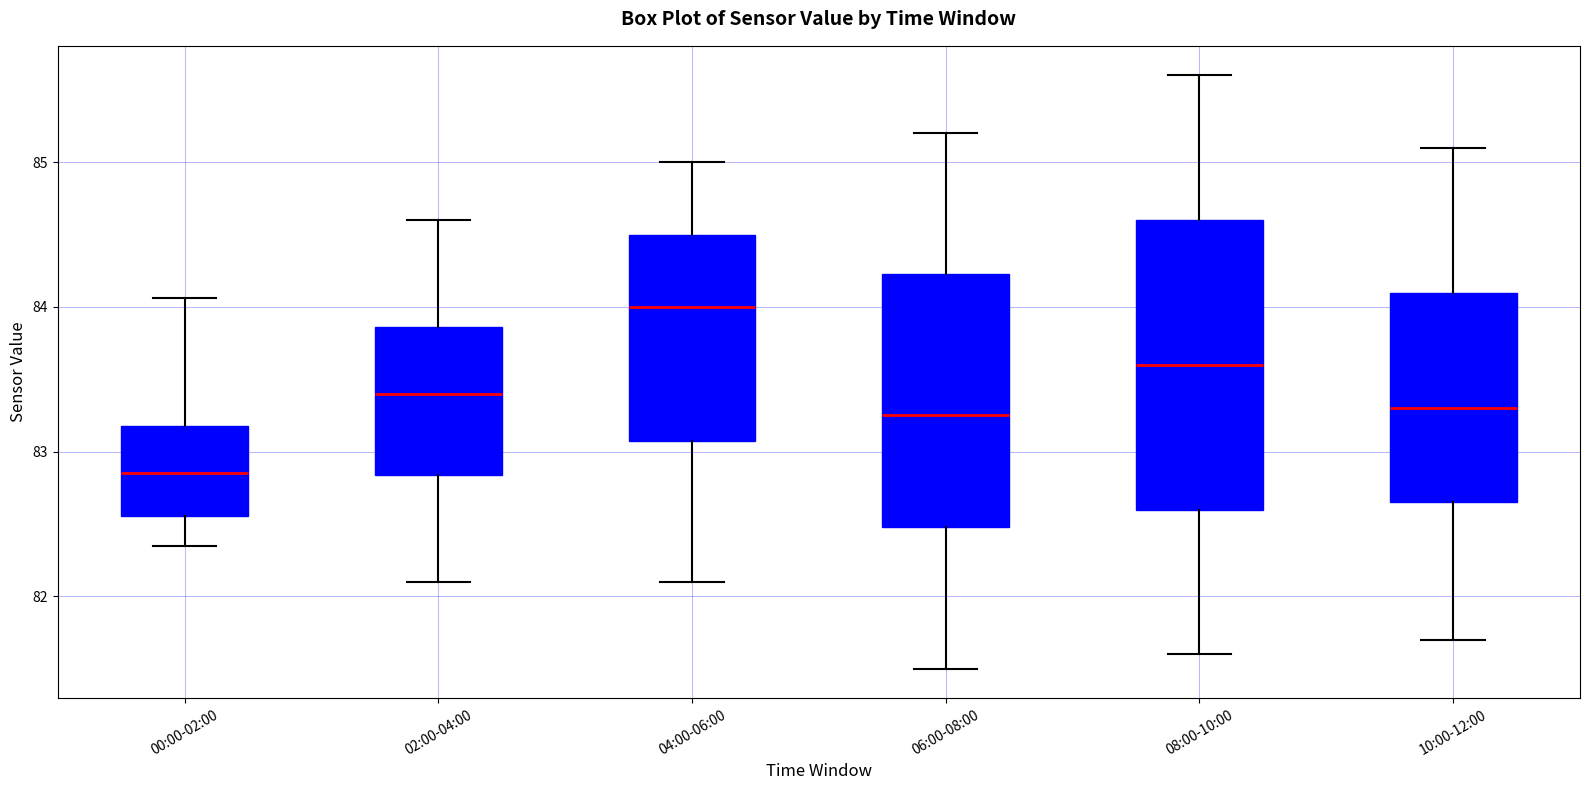

Reading left to right, read every box against the y-axis: the position of its median line, the range the box covers, and the ends of its whiskers. The values are not printed on the chart, so give them approximately, as read against the axis.

00:00-02:00: median 82.9, box 82.6 to 83.2, whiskers 82.4 to 84.1
02:00-04:00: median 83.4, box 82.8 to 83.9, whiskers 82.1 to 84.6
04:00-06:00: median 84.0, box 83.1 to 84.5, whiskers 82.1 to 85.0
06:00-08:00: median 83.3, box 82.5 to 84.2, whiskers 81.5 to 85.2
08:00-10:00: median 83.6, box 82.6 to 84.6, whiskers 81.6 to 85.6
10:00-12:00: median 83.3, box 82.7 to 84.1, whiskers 81.7 to 85.1